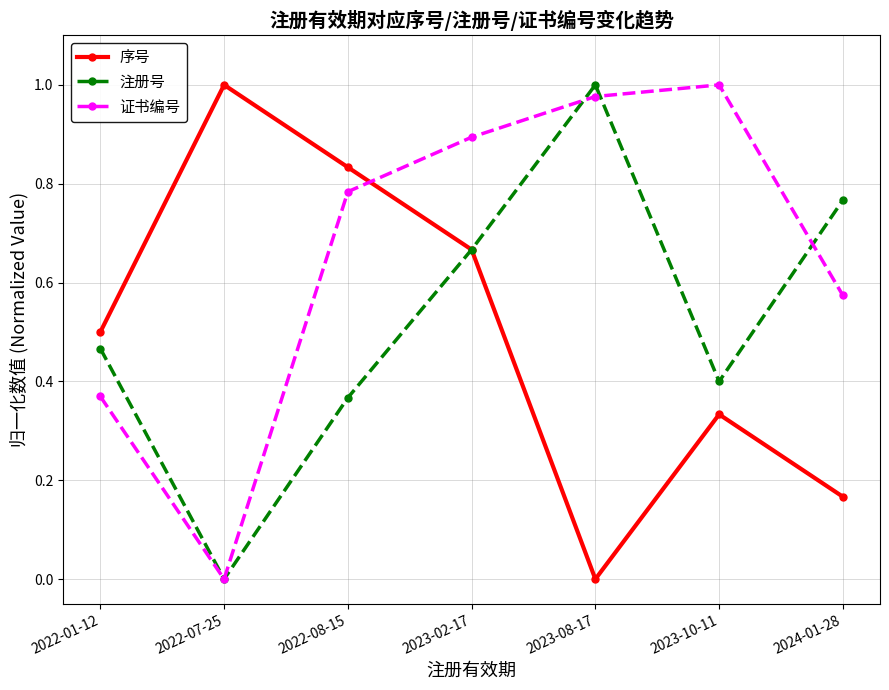

At how many categories does at least one series exceed 0?

7